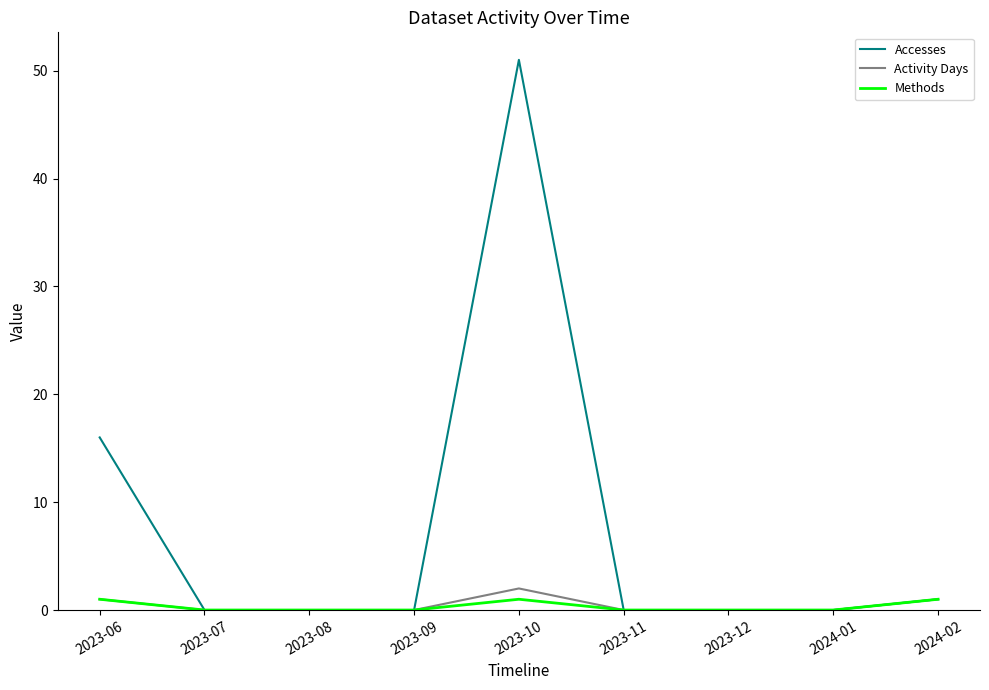

What position from the left is 2023-08?

3